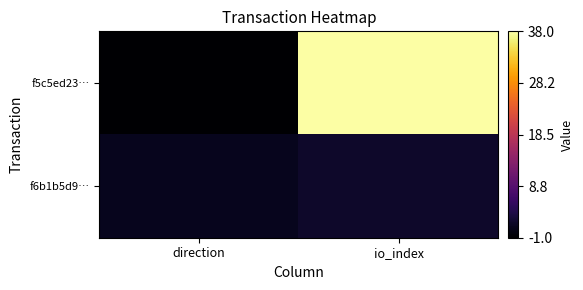

How many distinct data groups are displayed?

2